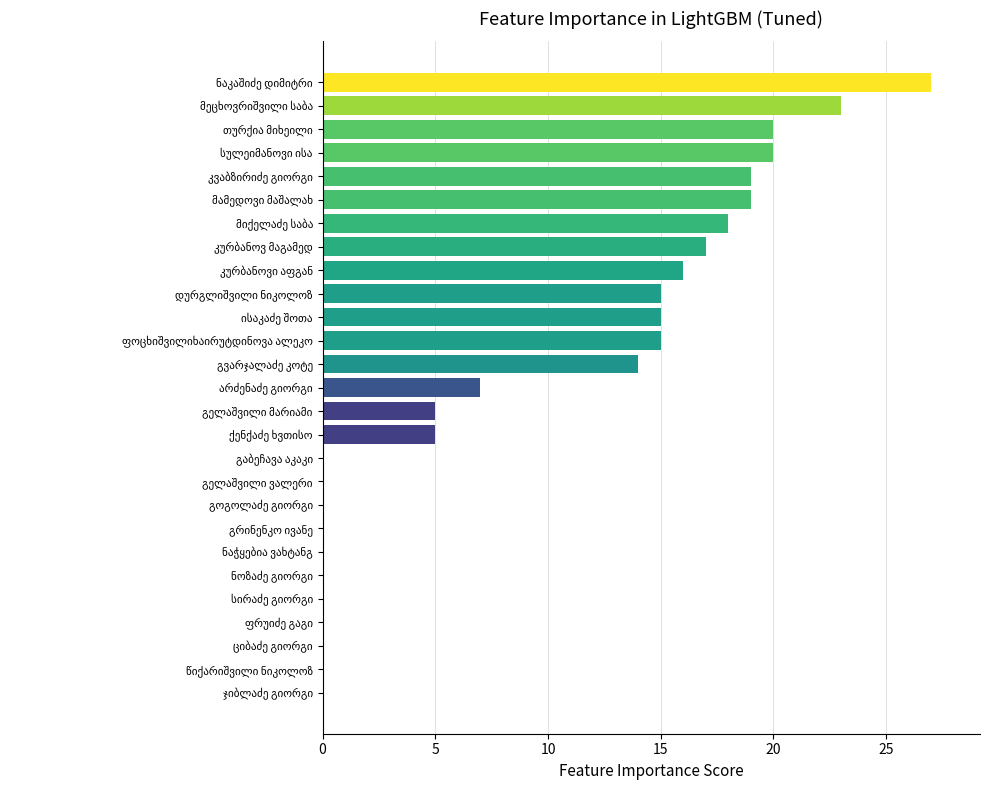

Count the number of data series in this chart.

1